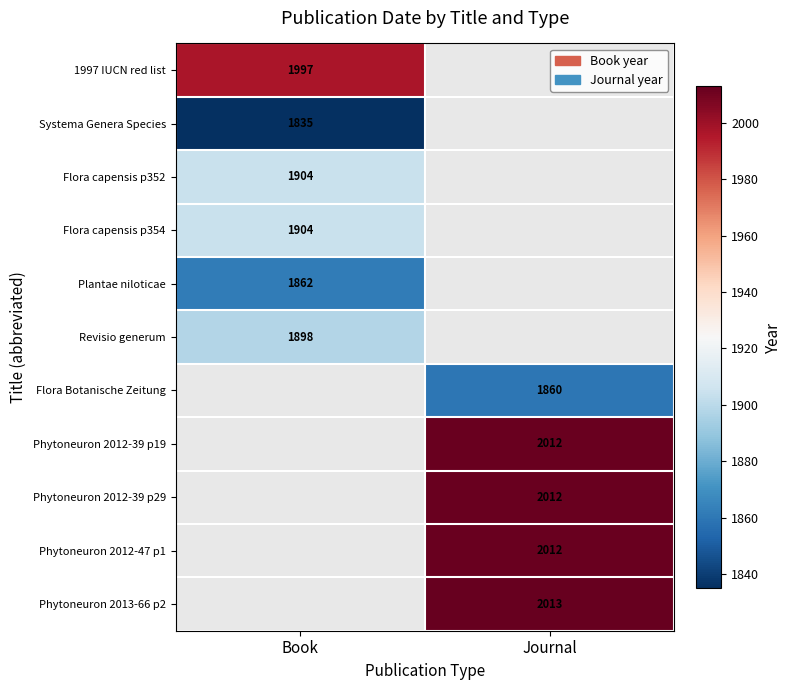

The value of 1997 IUCN red list at Book is 746. True or false?

False